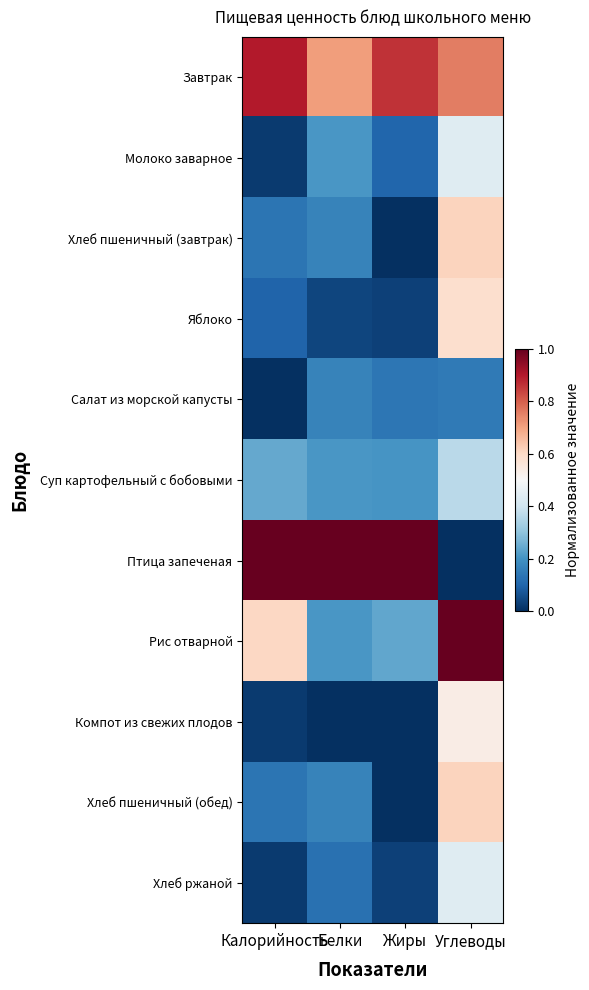

What is the spread (max minus min) of values at Углеводы?

1.0